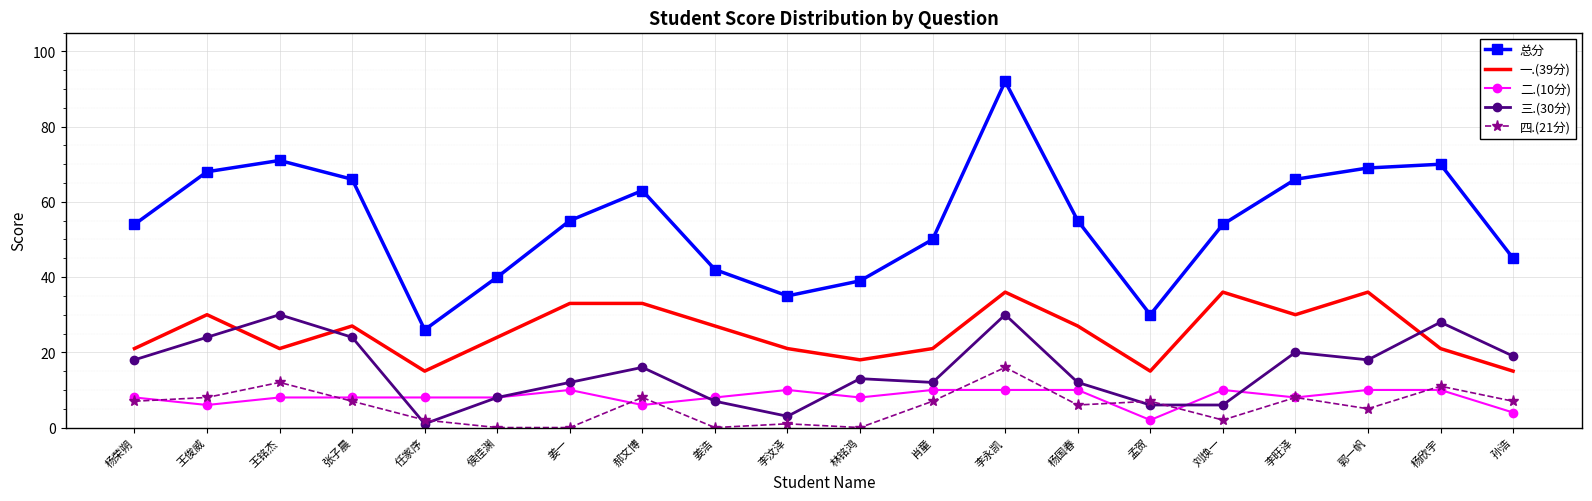

True or false: 二.(10分) and 三.(30分) intersect in this chart.

True